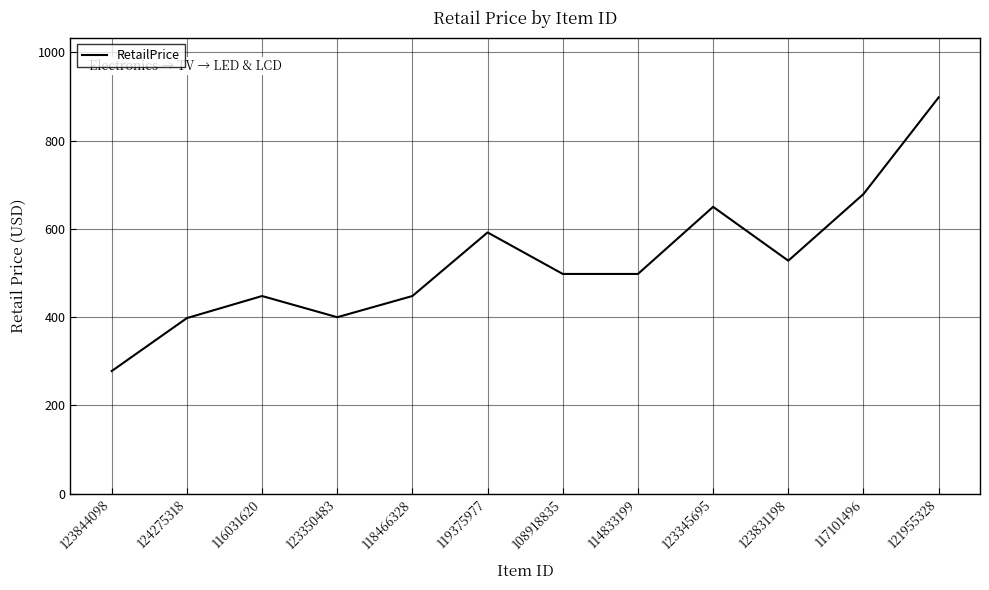

What is the change in value from 124275318 to 119375977?

+194.0